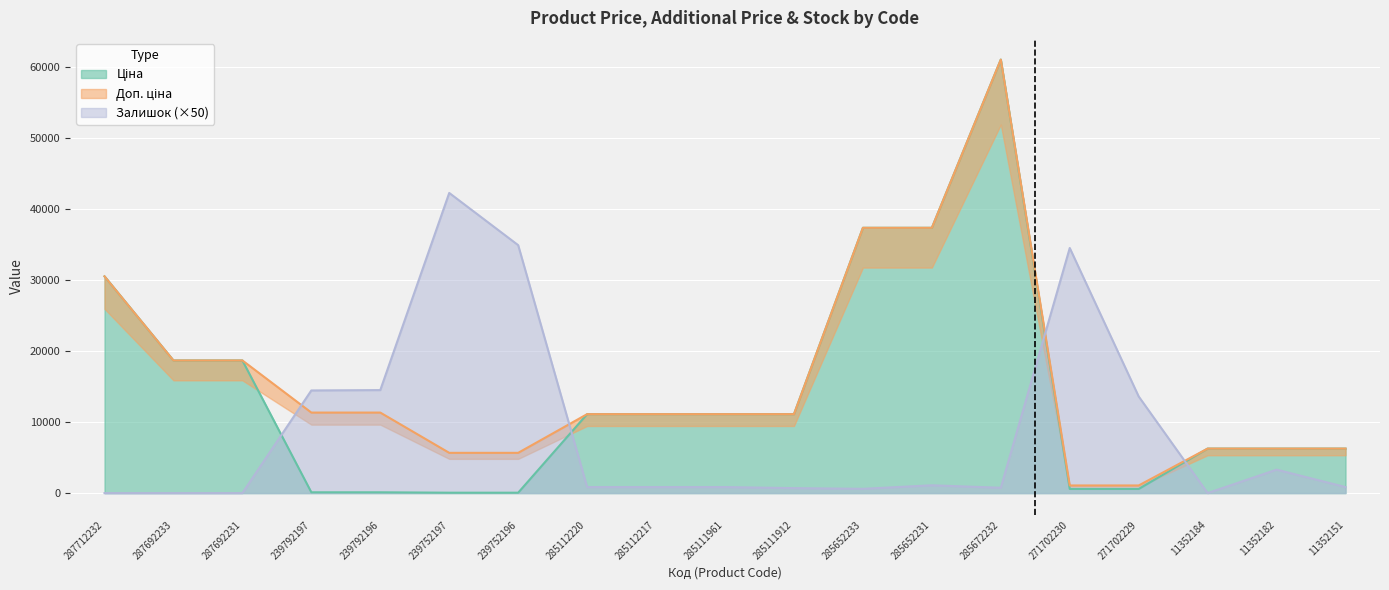

What position from the left is 285111912?

11